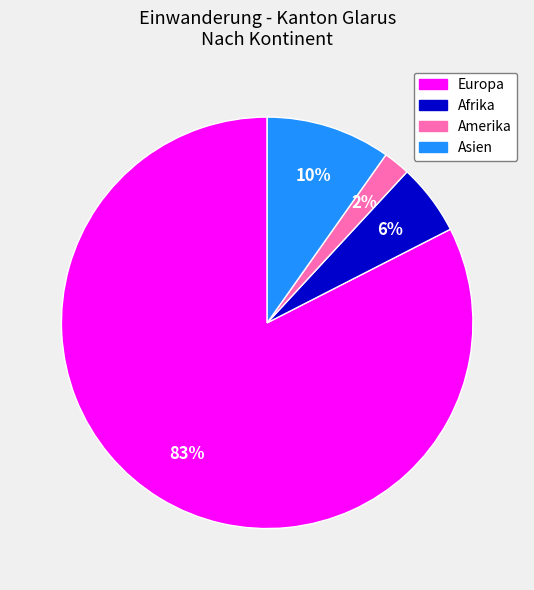

To the nearest percent, what is the average slice percentage?

25%